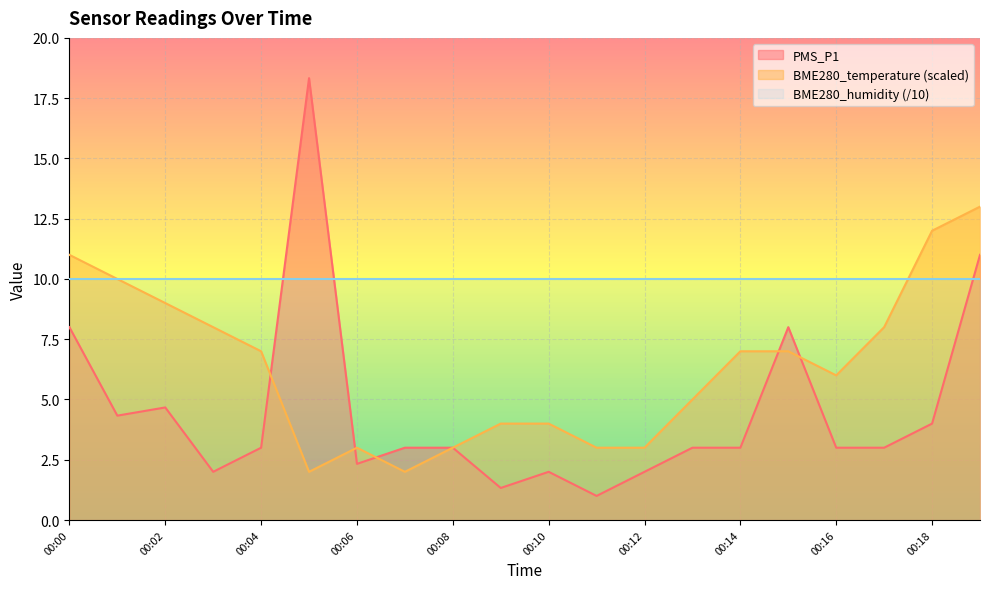

The value of PMS_P1 at 00:15 is 4.9. True or false?

False